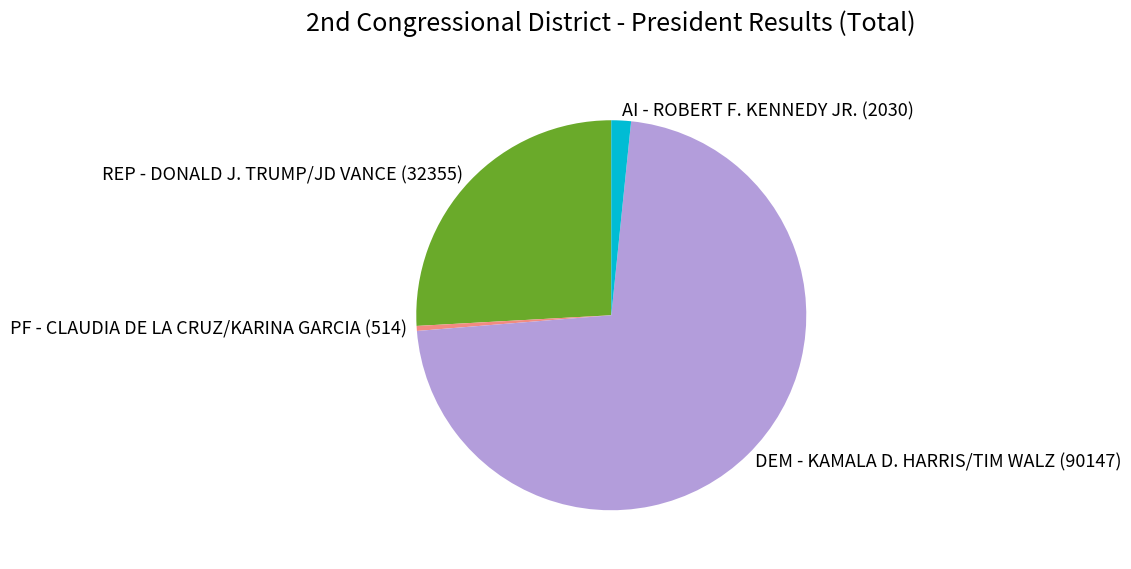

Approximately how many times larger is the value at DEM - KAMALA D. HARRIS/TIM WALZ (90147) compared to AI - ROBERT F. KENNEDY JR. (2030)?

44.4